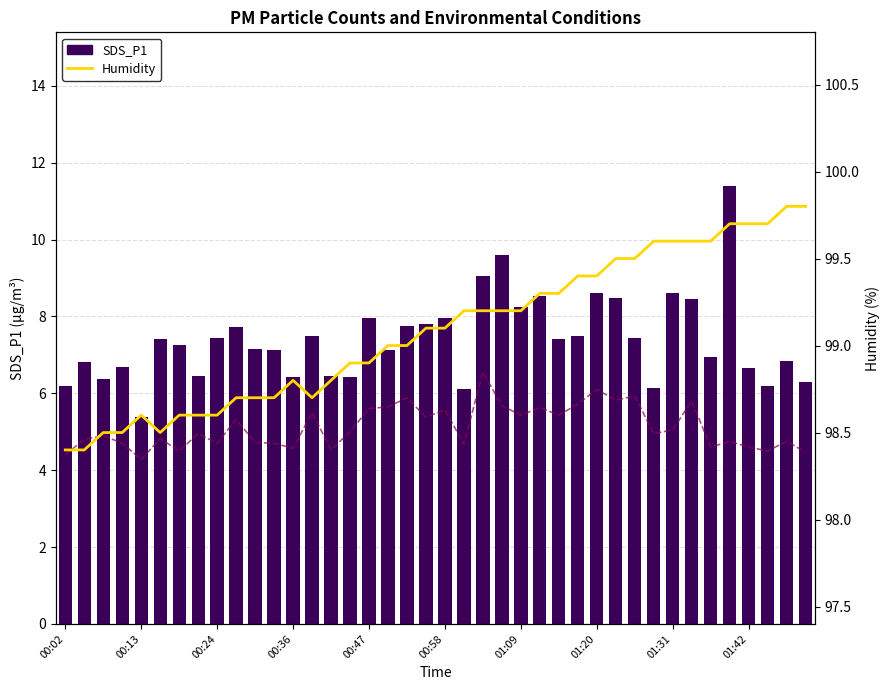

At which label does SDS_P1 reach its minimum?

00:13